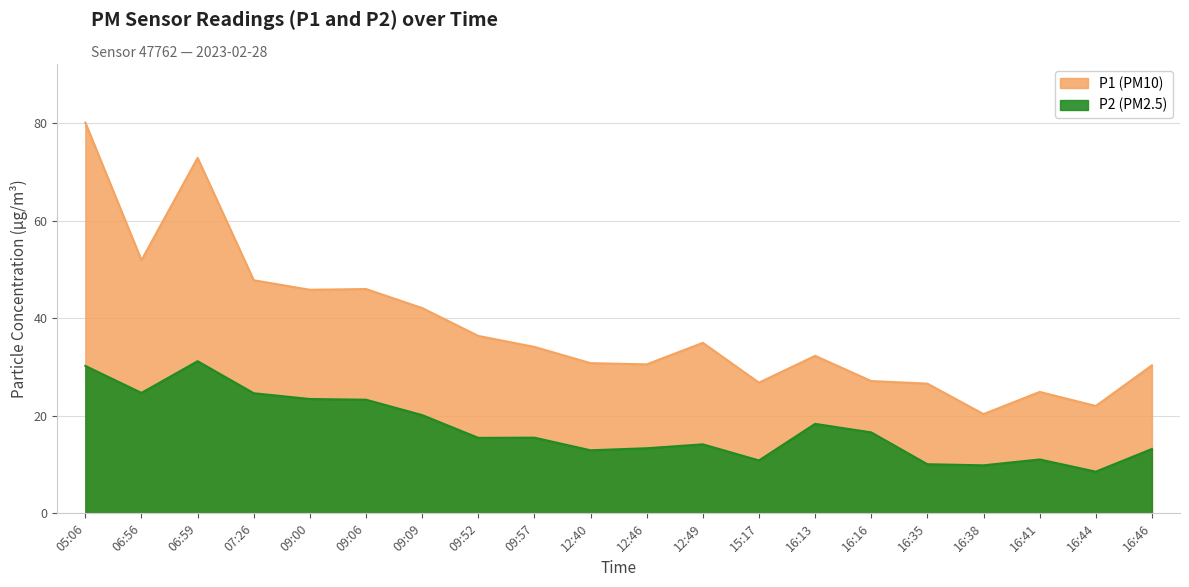

What is the label of the 13th point from the left?

15:17